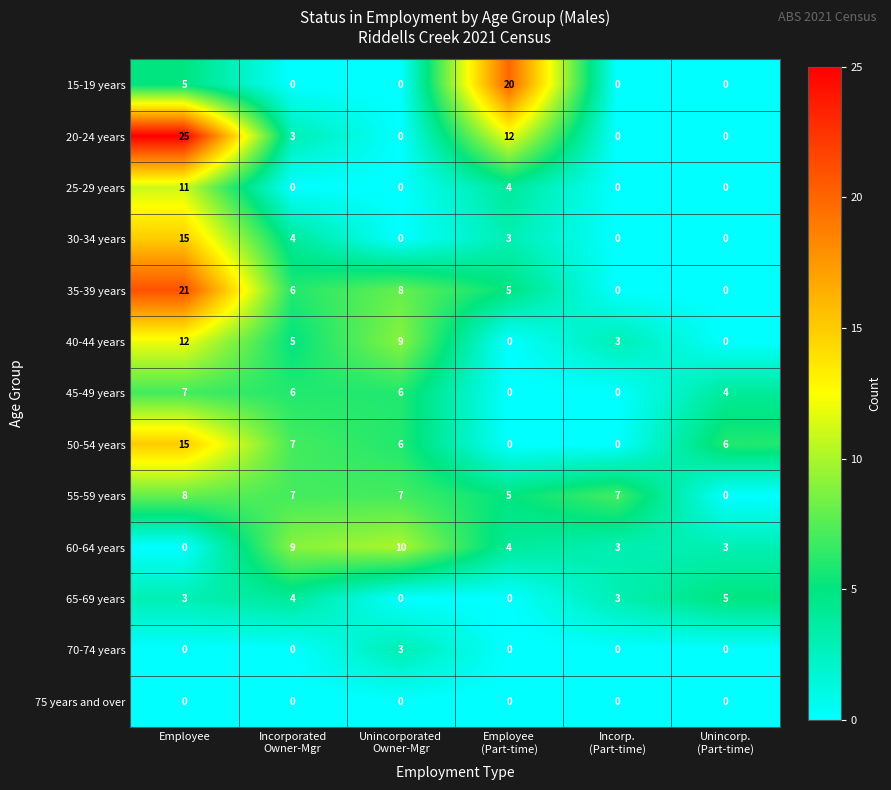

True or false: 65-69 years has a value of 4 at Employee.

False